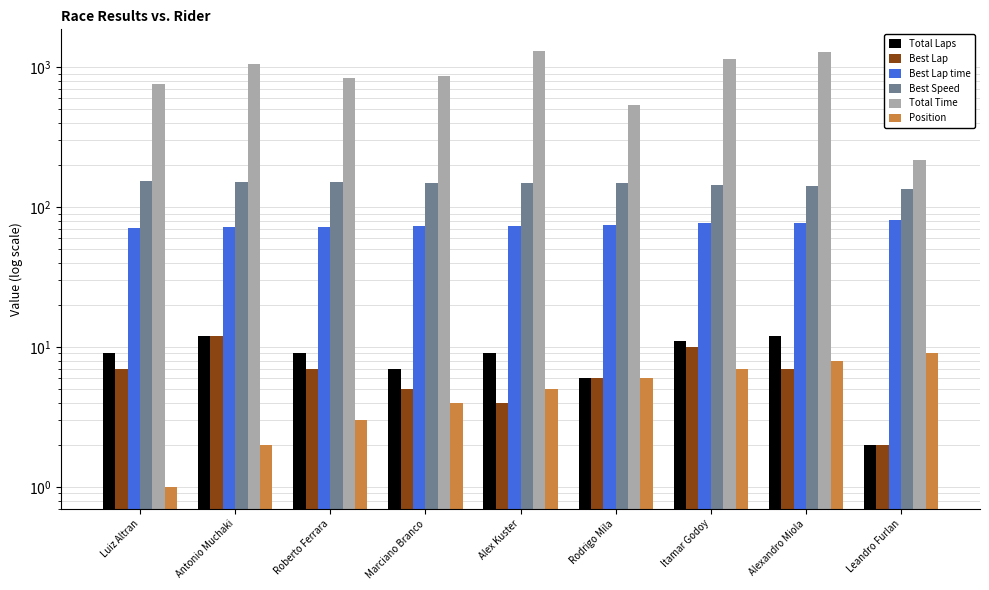

How many data points in Best Lap time are less than 73?

3